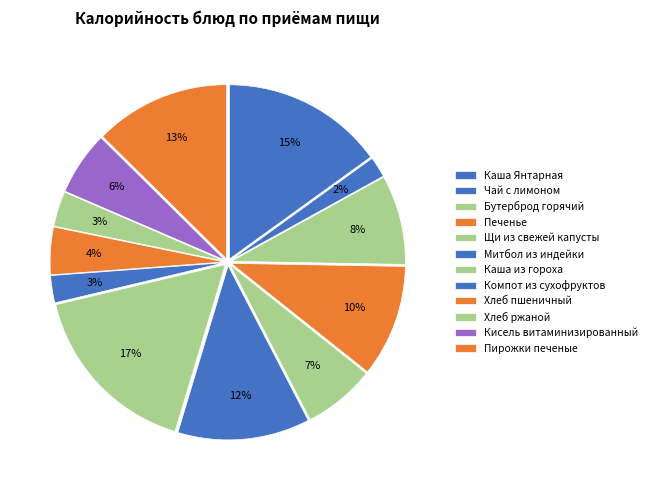

What is the ratio of the value at Каша Янтарная to the value at Хлеб пшеничный?

3.4